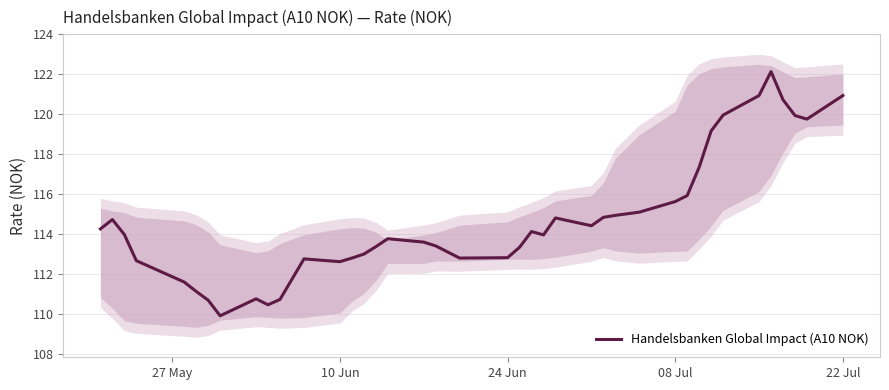

What is the highest value of the Handelsbanken Global Impact (A10 NOK) series?

122.1